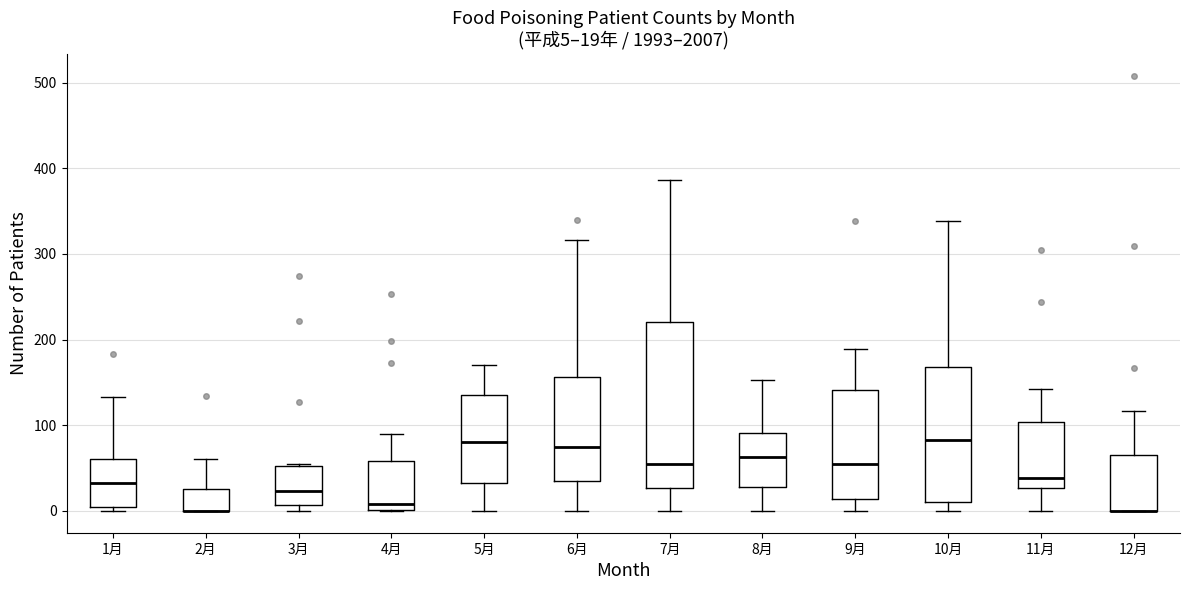

Comparing the boxes themselves (not the whiskers), which one is the tallest?

7月